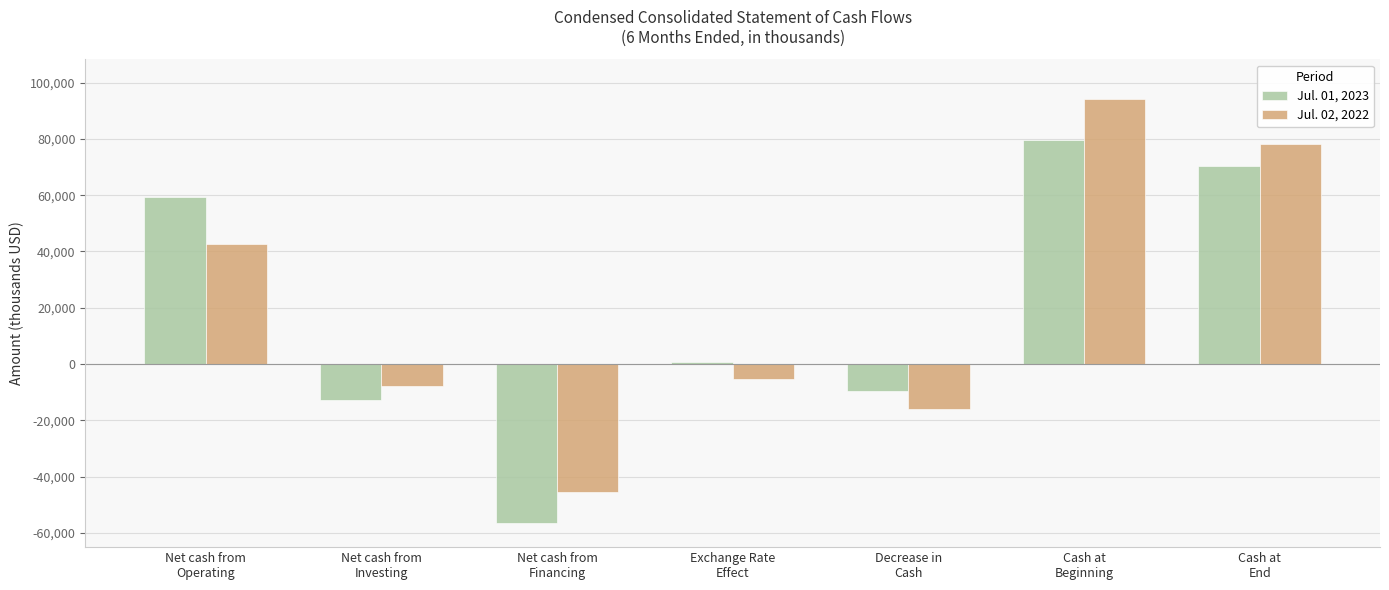

Is it true that Jul. 02, 2022 equals -16135 at Decrease in
Cash?

True